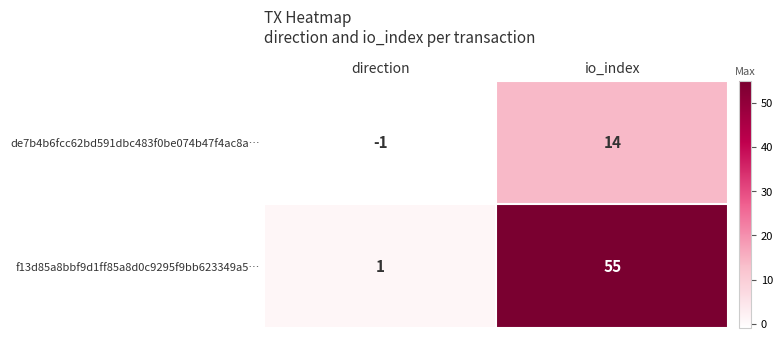

What is the sum of the de7b4b6fcc62bd591dbc483f0be074b47f4ac8a… values at io_index and direction?

13